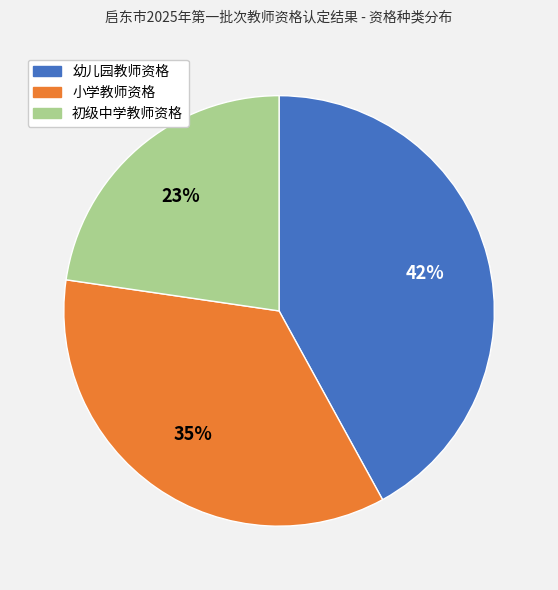

Between 幼儿园教师资格 and 初级中学教师资格, which is larger?

幼儿园教师资格